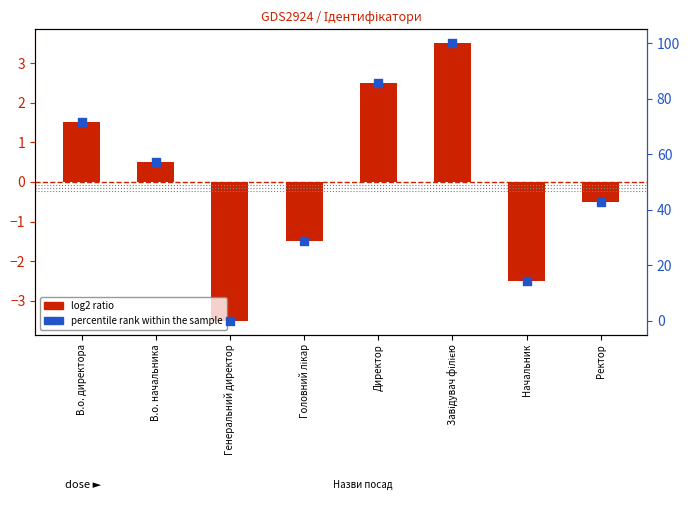

Which series has the widest spread of Y values?

percentile rank within the sample